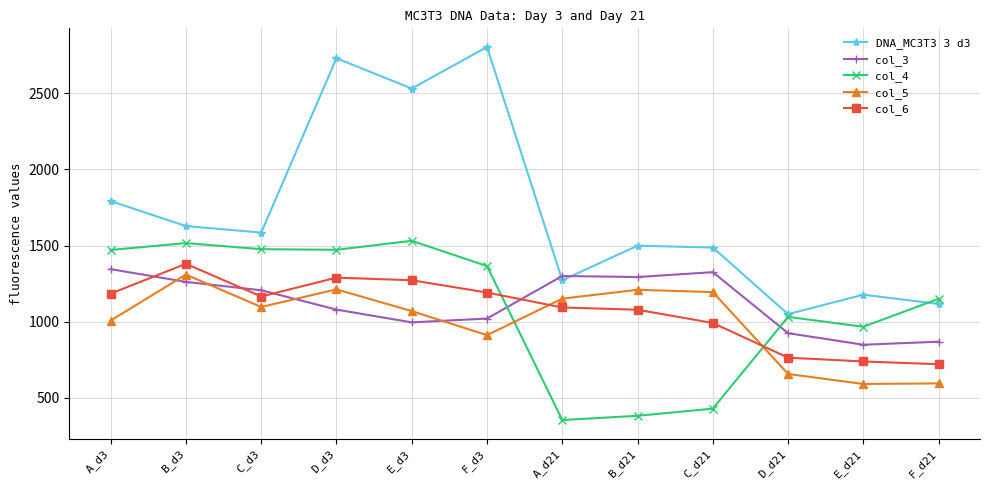

True or false: col_5 has more than 1 points higher than both neighbors.

True